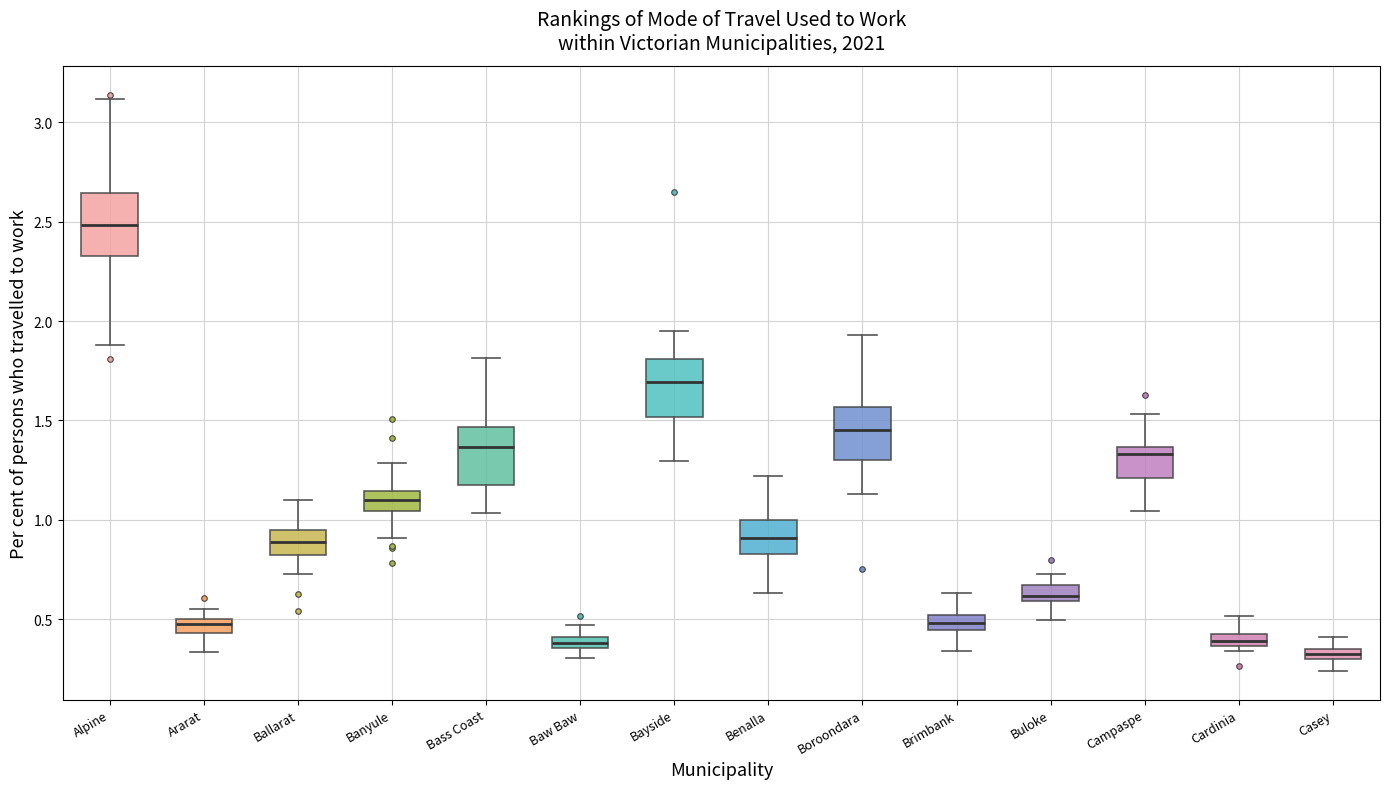

Which box's median line is the lowest?

Casey